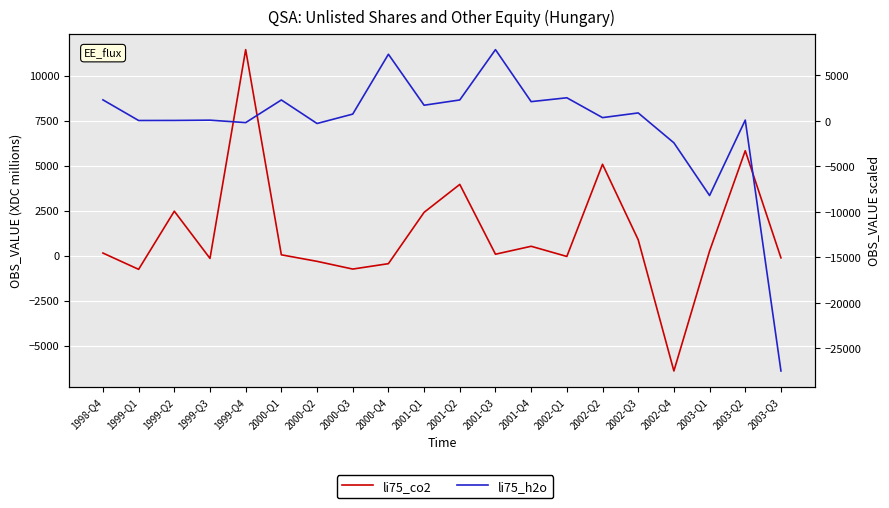

Reading right to left, transcribe all the data shown in this chart.

li75_co2: 2003-Q3=-122	2003-Q2=5829	2003-Q1=255	2002-Q4=-6408	2002-Q3=881	2002-Q2=5077	2002-Q1=-45	2001-Q4=520	2001-Q3=79	2001-Q2=3958	2001-Q1=2406	2000-Q4=-446	2000-Q3=-746	2000-Q2=-317	2000-Q1=46	1999-Q4=11446	1999-Q3=-154	1999-Q2=2470	1999-Q1=-761	1998-Q4=144
li75_h2o: 2003-Q3=-27482	2003-Q2=97	2003-Q1=-8195	2002-Q4=-2402	2002-Q3=883	2002-Q2=368	2002-Q1=2549	2001-Q4=2125	2001-Q3=7840	2001-Q2=2309	2001-Q1=1730	2000-Q4=7334	2000-Q3=755	2000-Q2=-278	2000-Q1=2308	1999-Q4=-181	1999-Q3=88	1999-Q2=57	1999-Q1=51	1998-Q4=2320